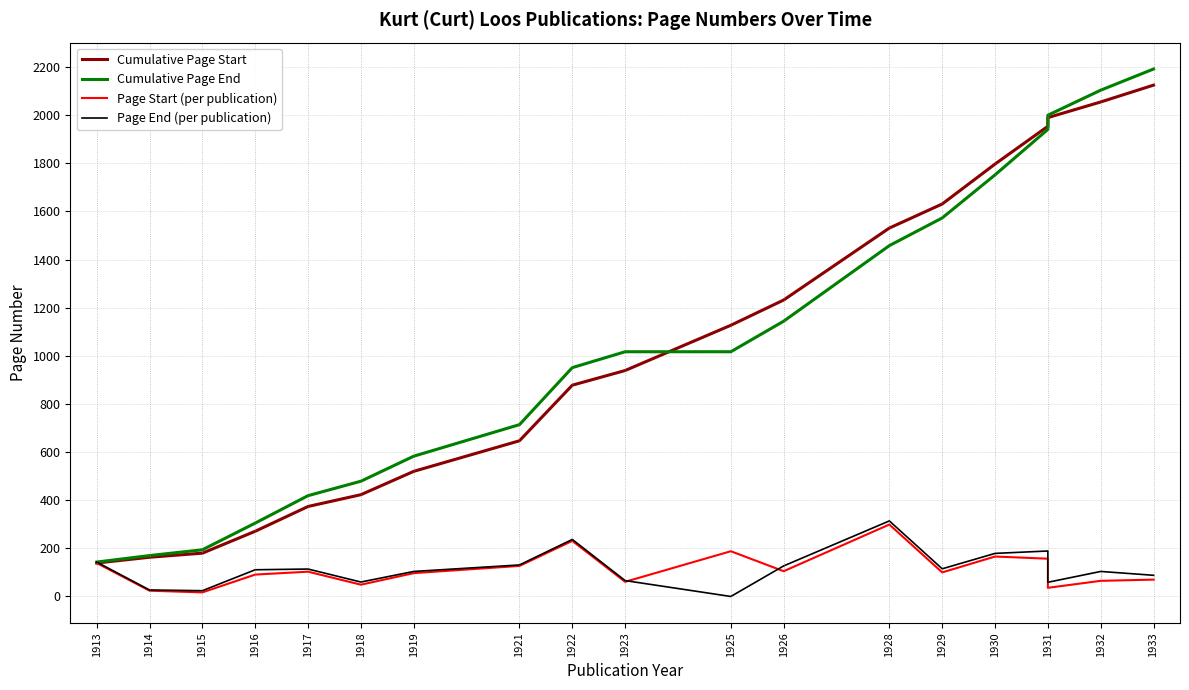

True or false: Cumulative Page End has a value of 951 at 1922.

True